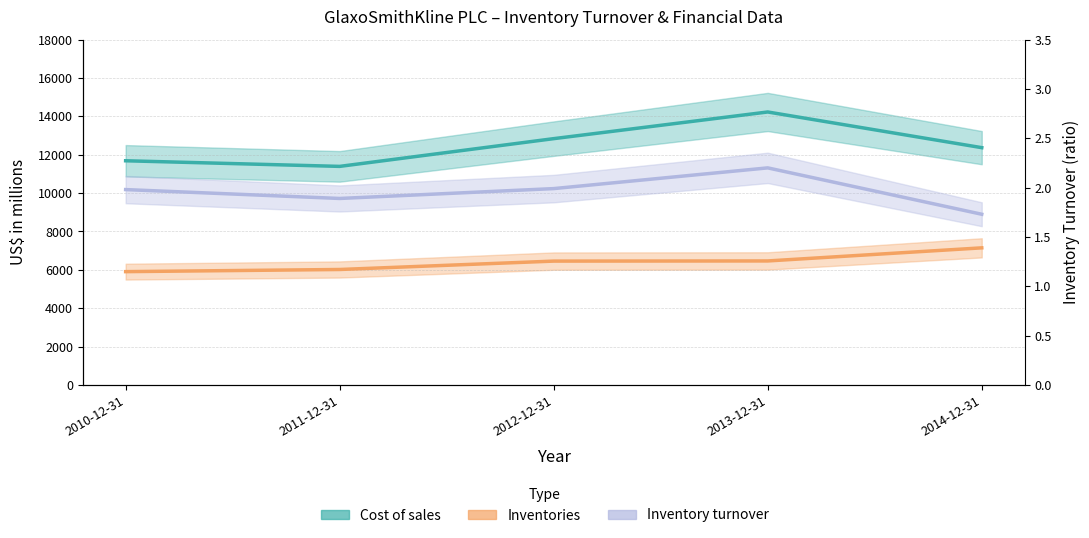

Between 2013-12-31 and 2012-12-31, which is larger?

2013-12-31